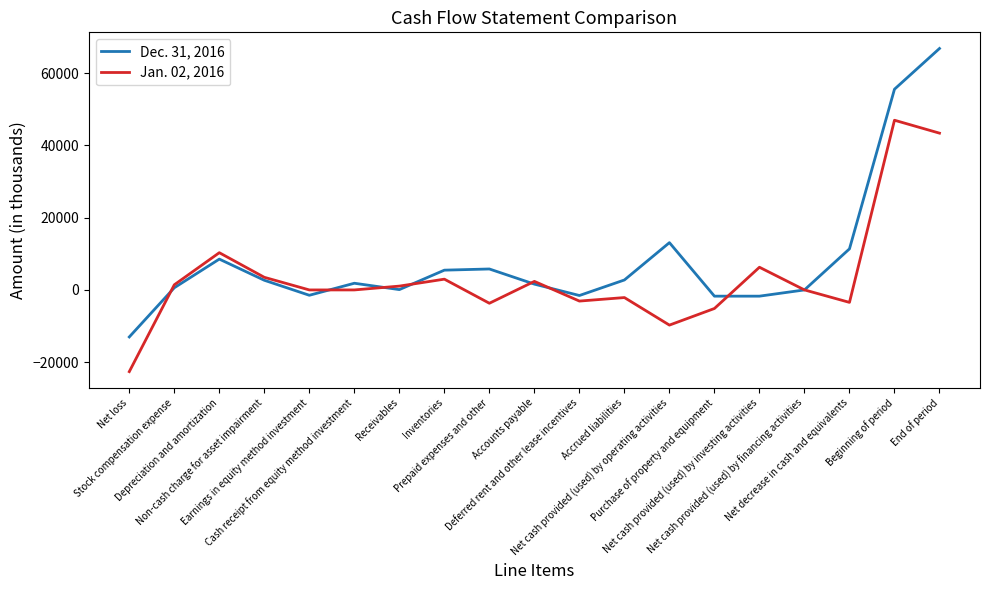

List the series in order of their peak value, highest first.

Dec. 31, 2016, Jan. 02, 2016